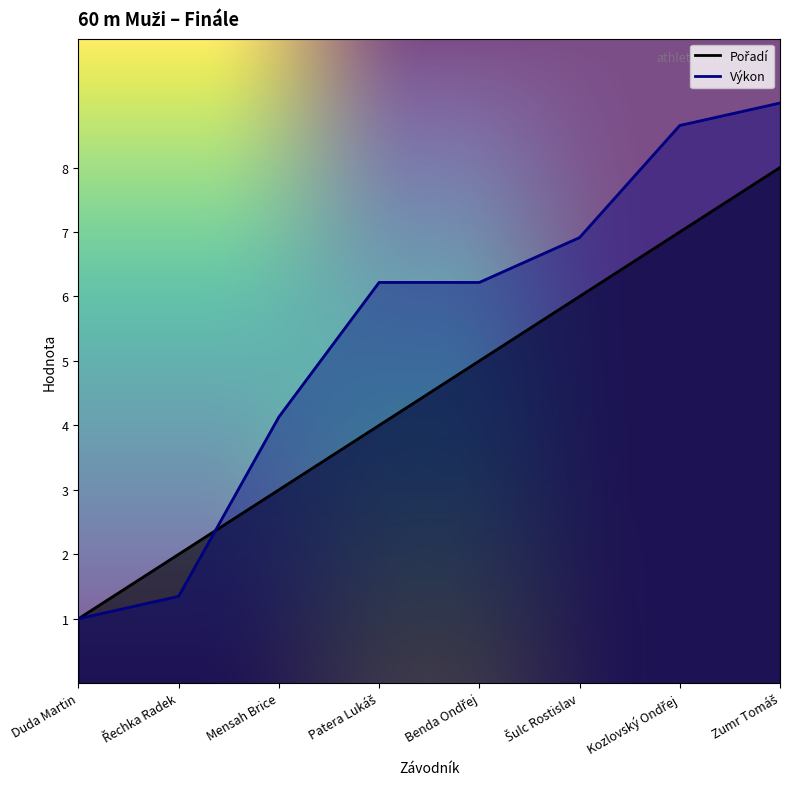

True or false: Pořadí has a value of 3.0 at Mensah Brice.

True